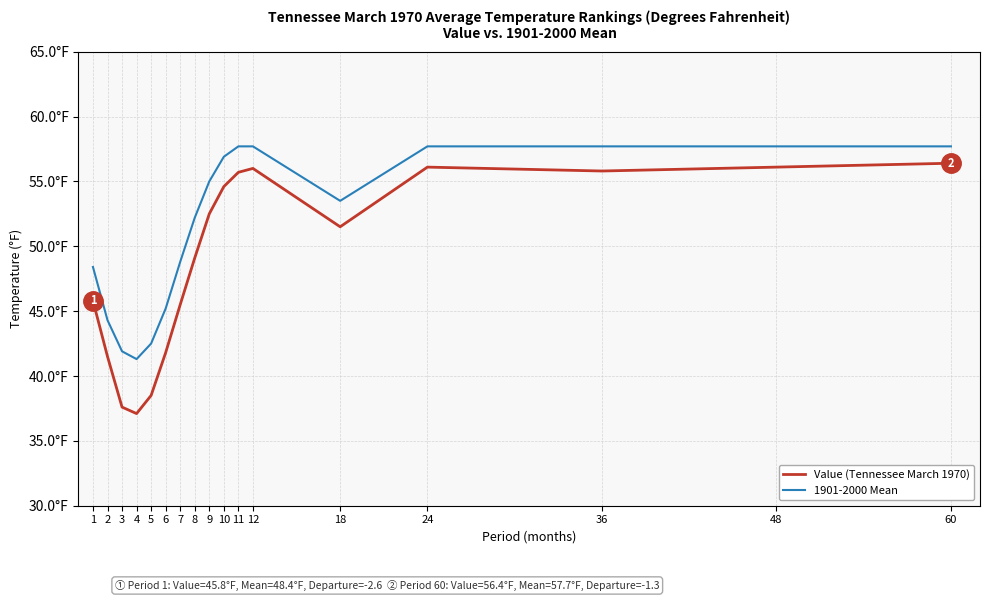

List the labels in order of Value (Tennessee March 1970) value, largest first.

60, 24, 48, 12, 36, 11, 10, 9, 18, 8, 1, 7, 6, 2, 5, 3, 4